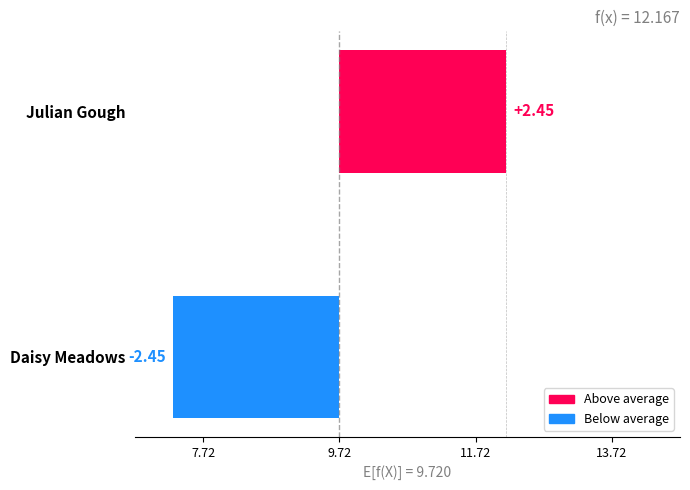

How many data points are less than 2?

1